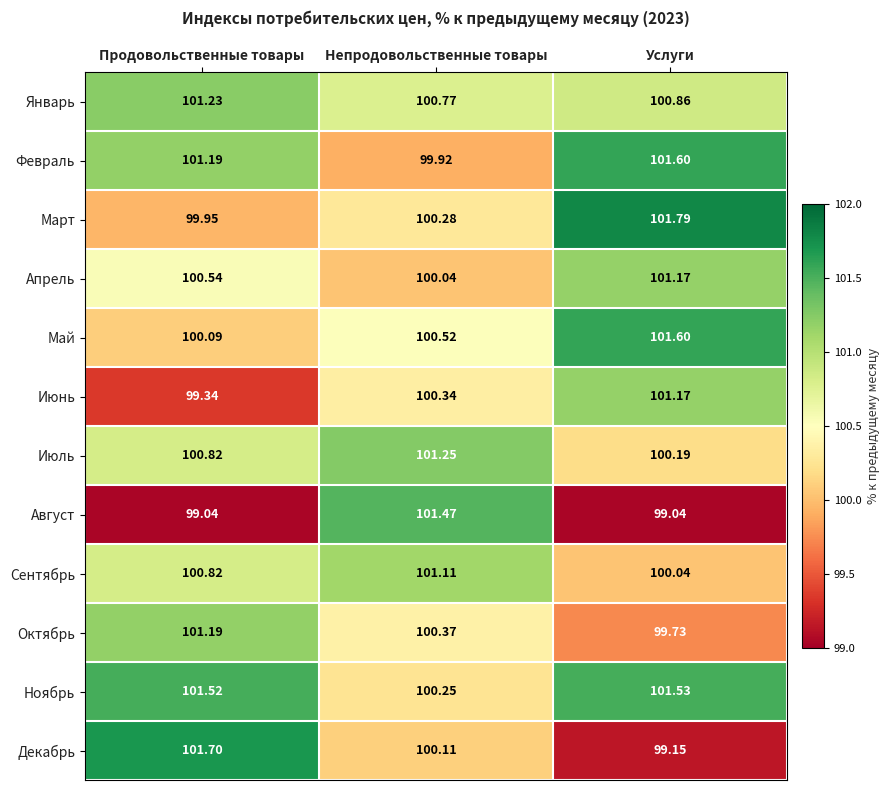

Which label corresponds to the largest value in the chart?

Услуги